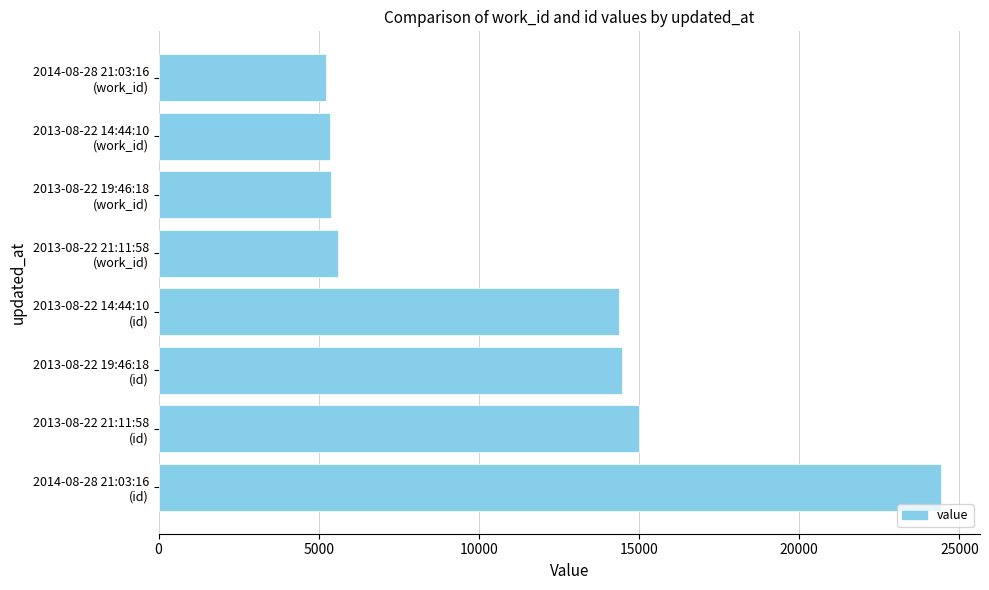

What is the difference between the second highest and minimum values?

9788